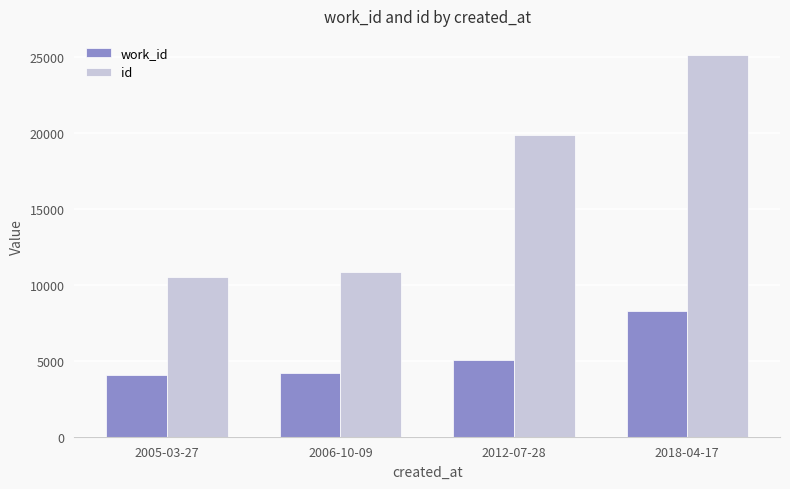

What is the difference between the second highest and minimum values in the work_id series?

940